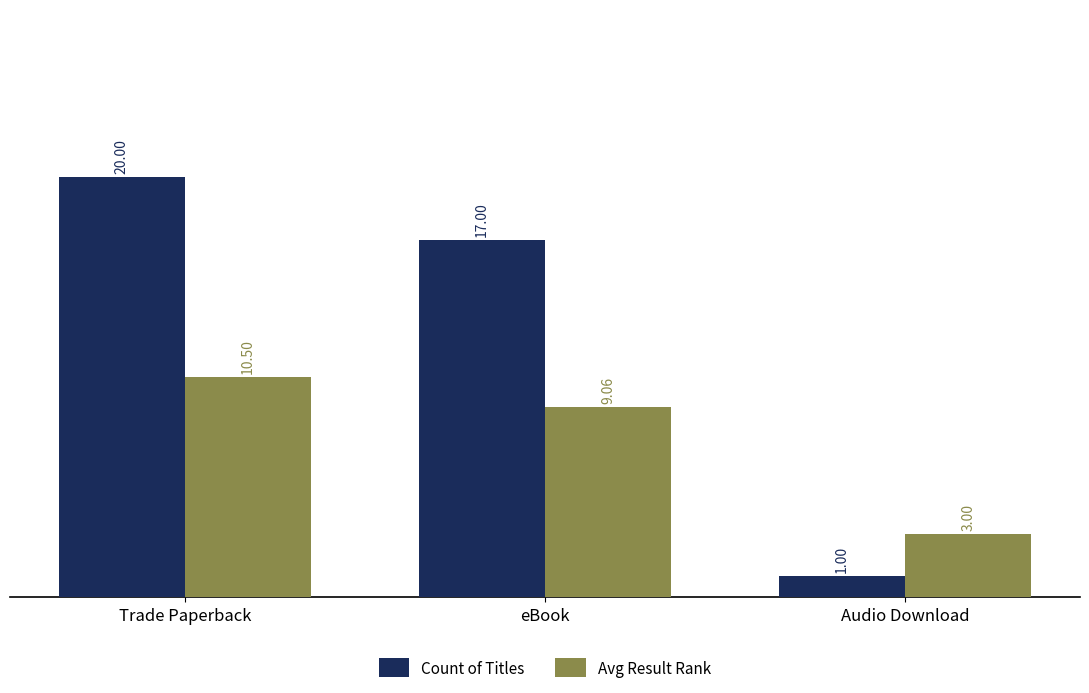

The value of Count of Titles at Trade Paperback is 20.0. True or false?

True